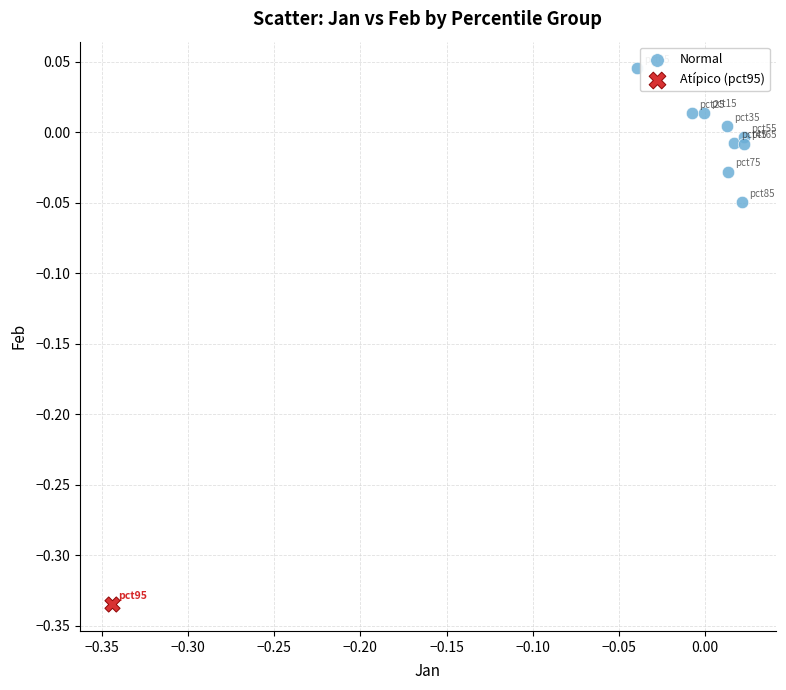

What are all the series names shown in the legend?

Normal, Atípico (pct95)